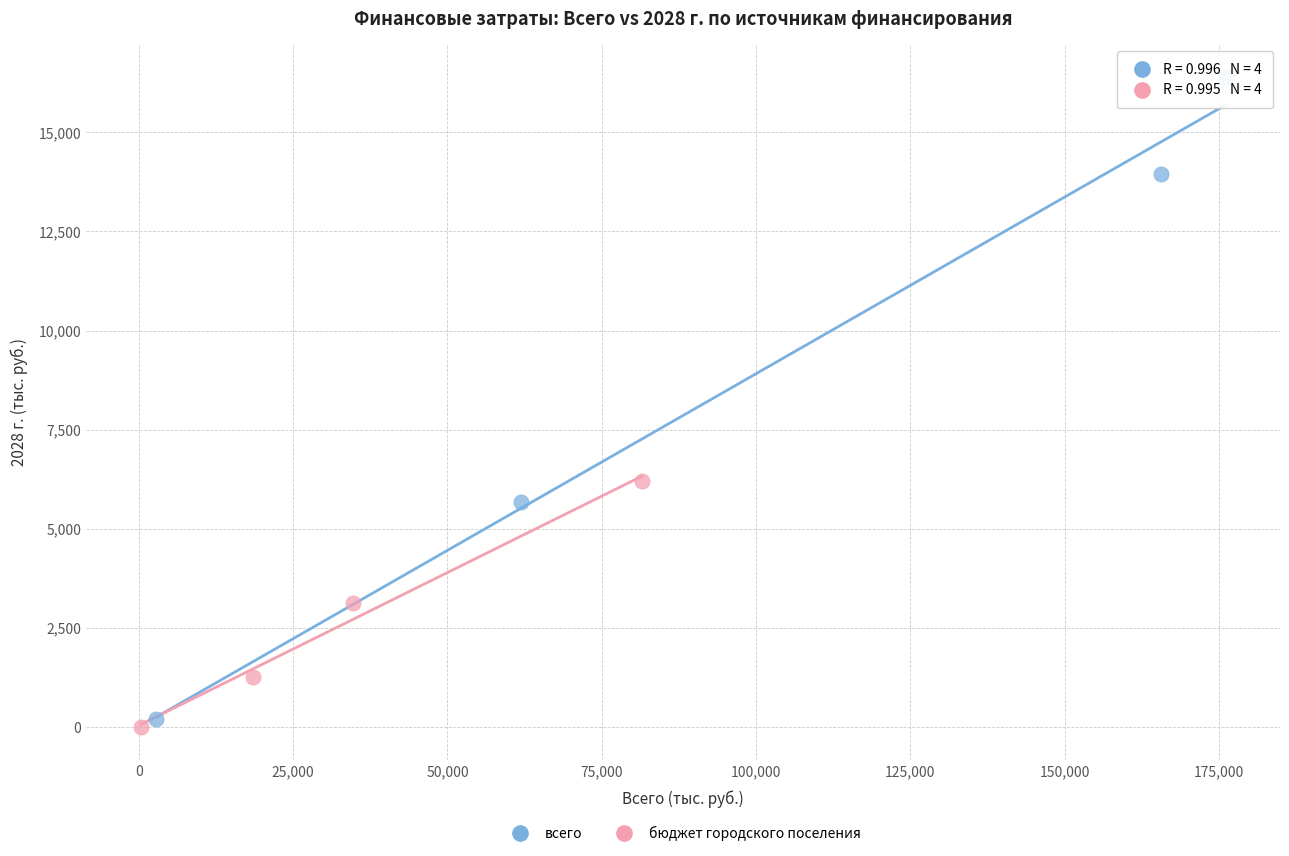

Which series has the widest spread of Y values?

всего